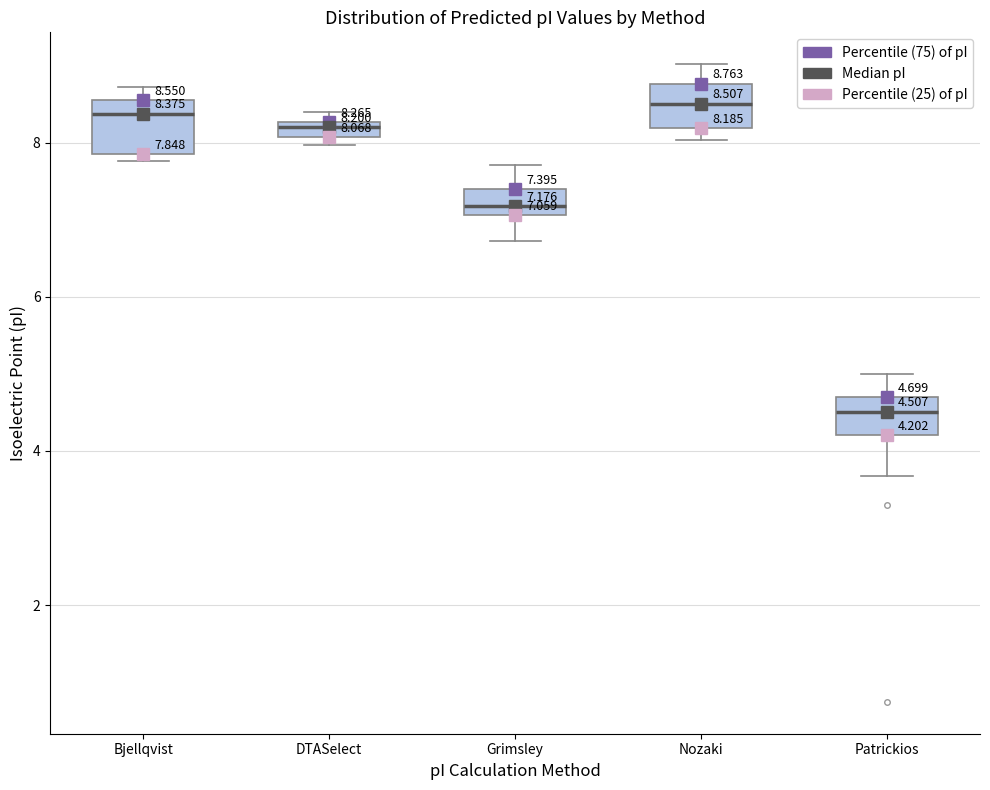

Which box has the lowest median line?

Patrickios